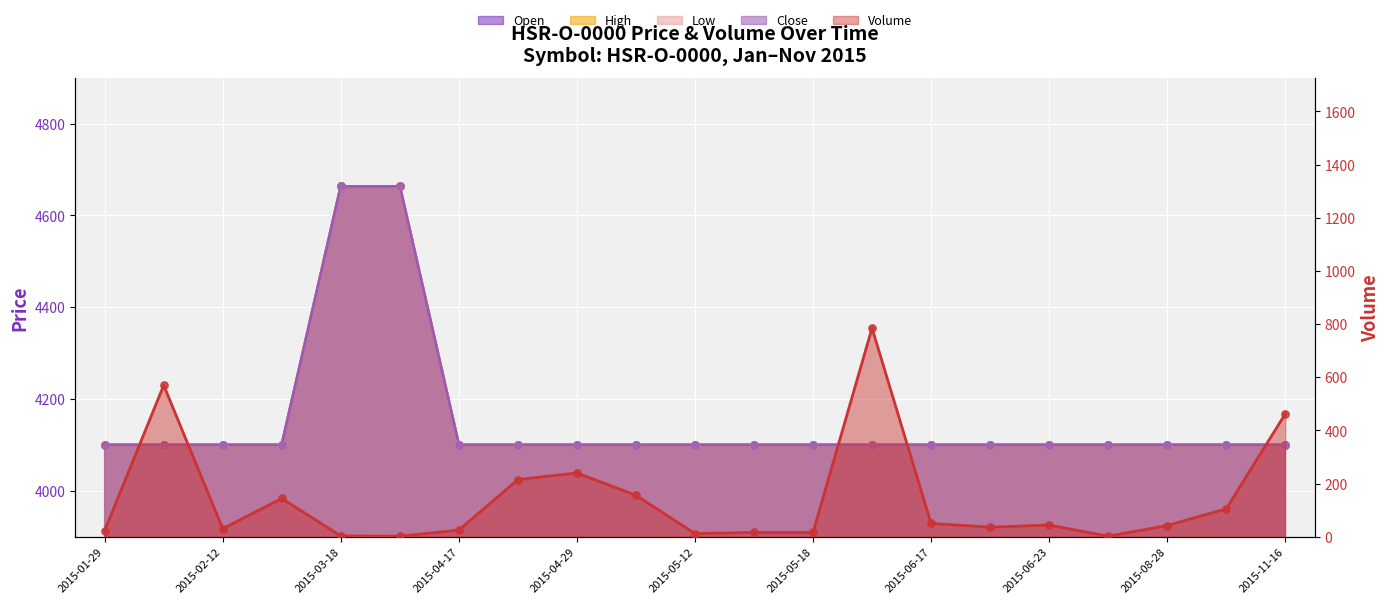

At how many categories does at least one series exceed 1744?

21